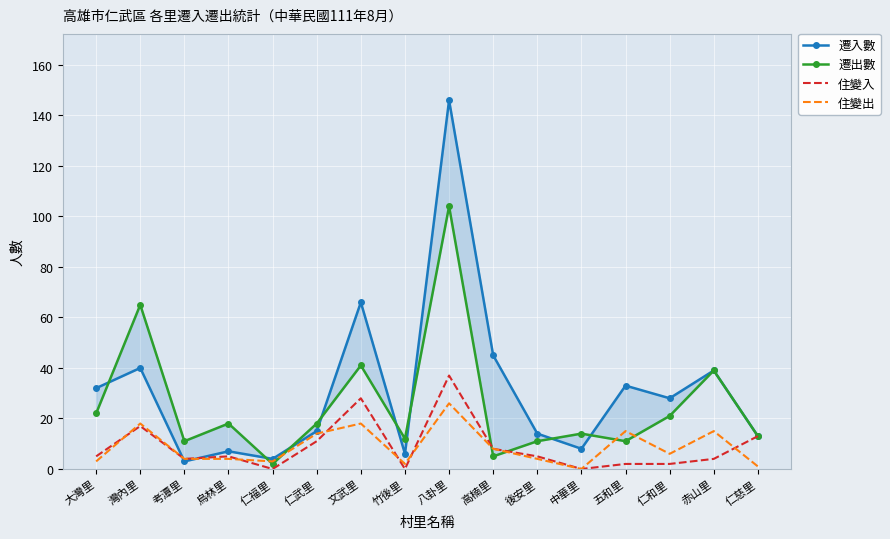

What is the label of the 16th point from the left?

仁慈里